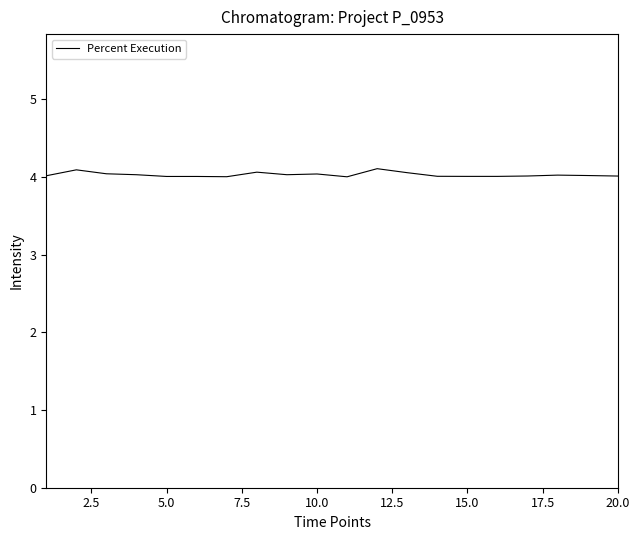

What is the greatest value displayed?

4.1